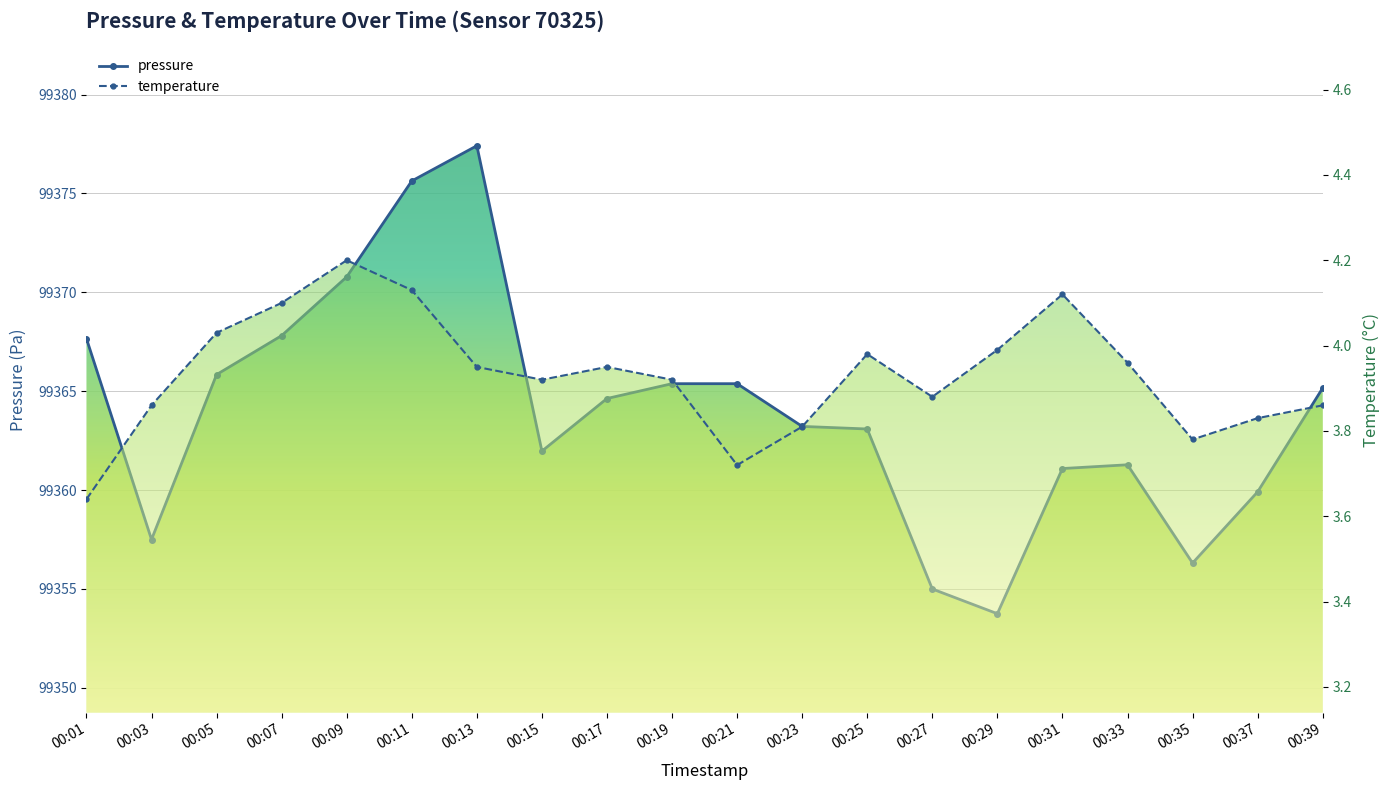

At which label does the data first exceed 99364?

00:01